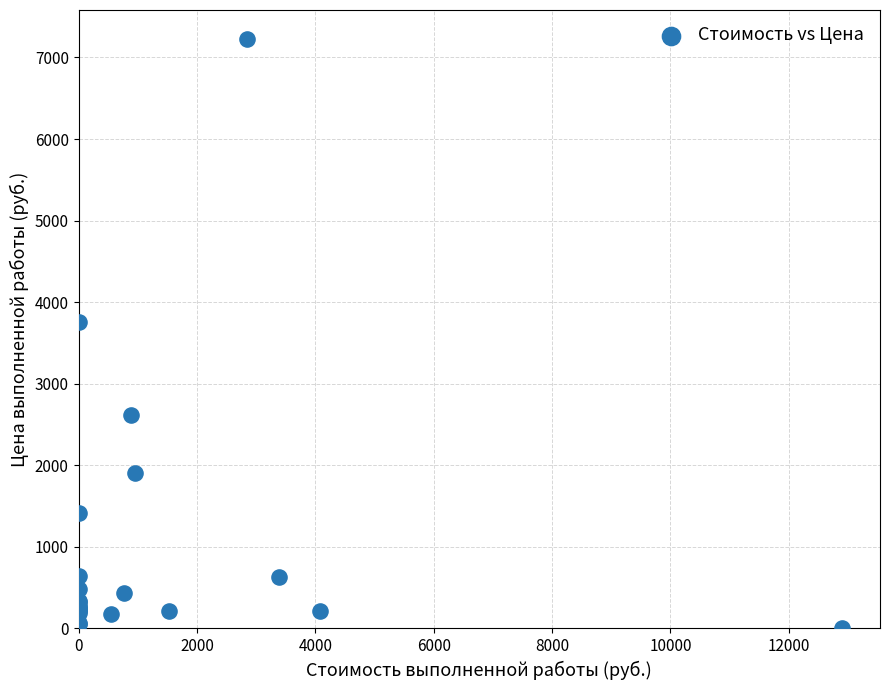

What Y value in the scatter plot is closest to 3612?

3758.3